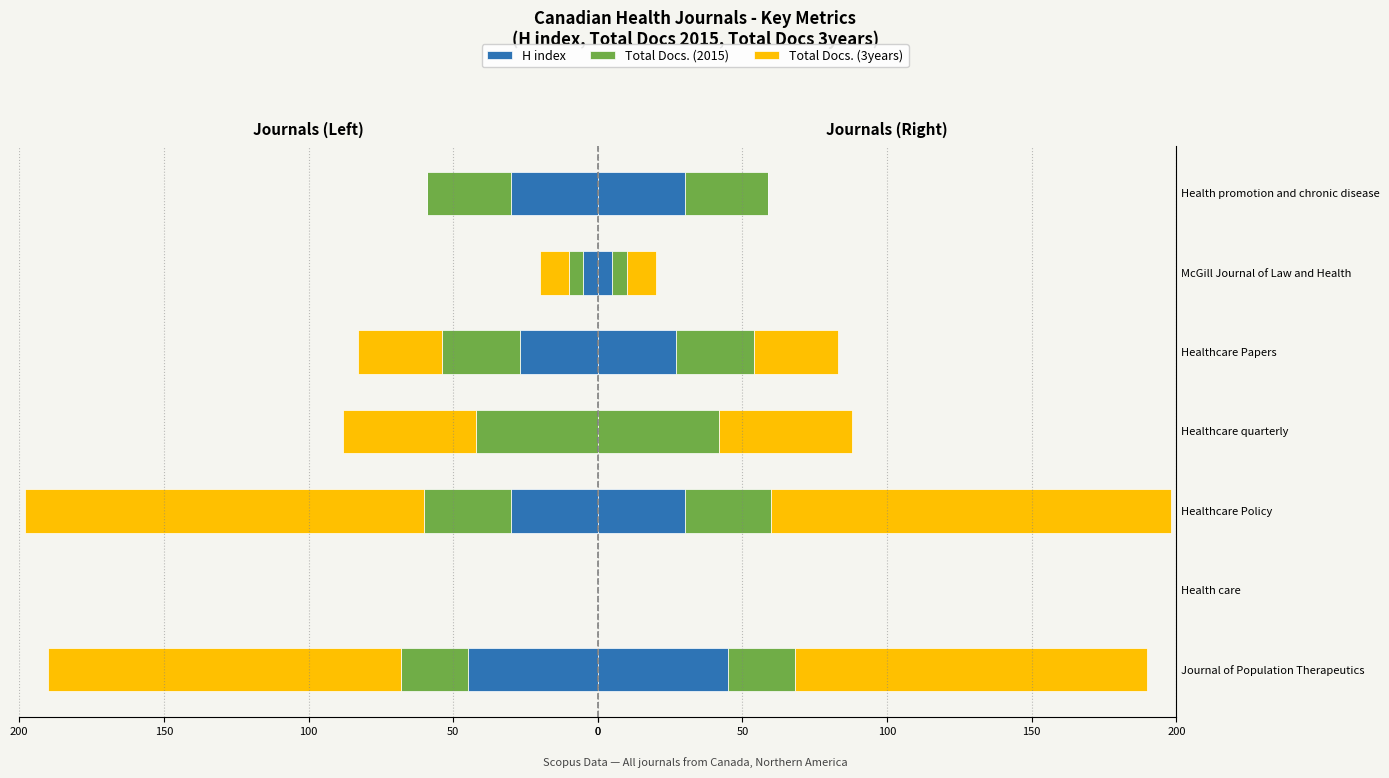

How many values in Total Docs. (2015) are above zero?

6